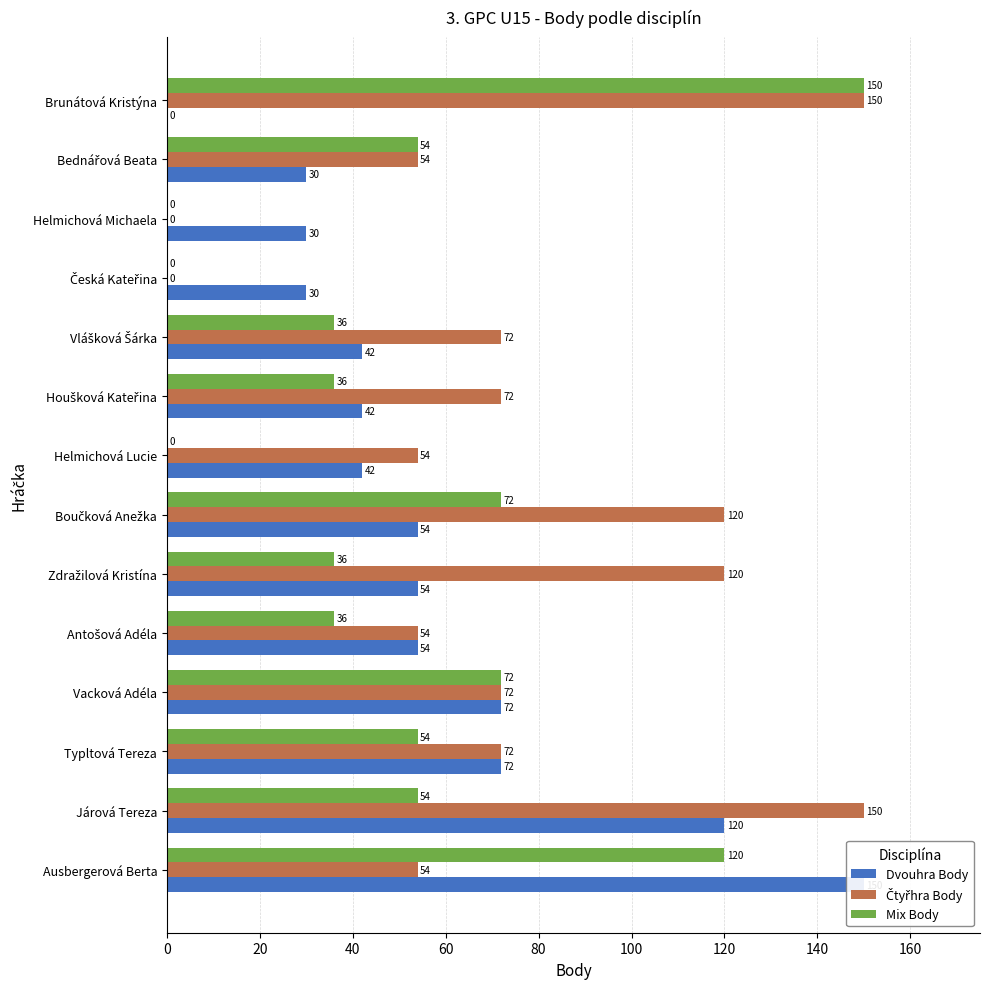

What are all the series names shown in the legend?

Dvouhra Body, Čtyřhra Body, Mix Body